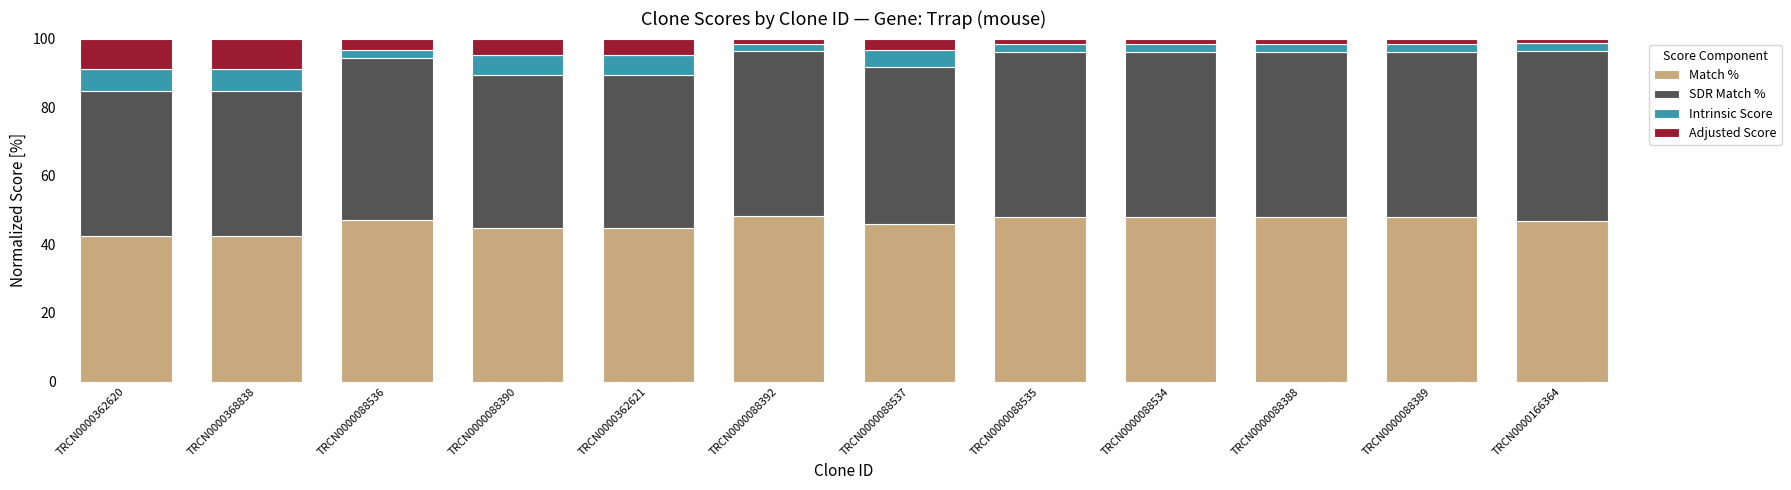

Is it true that Match % equals 22.1 at TRCN0000362620?

False